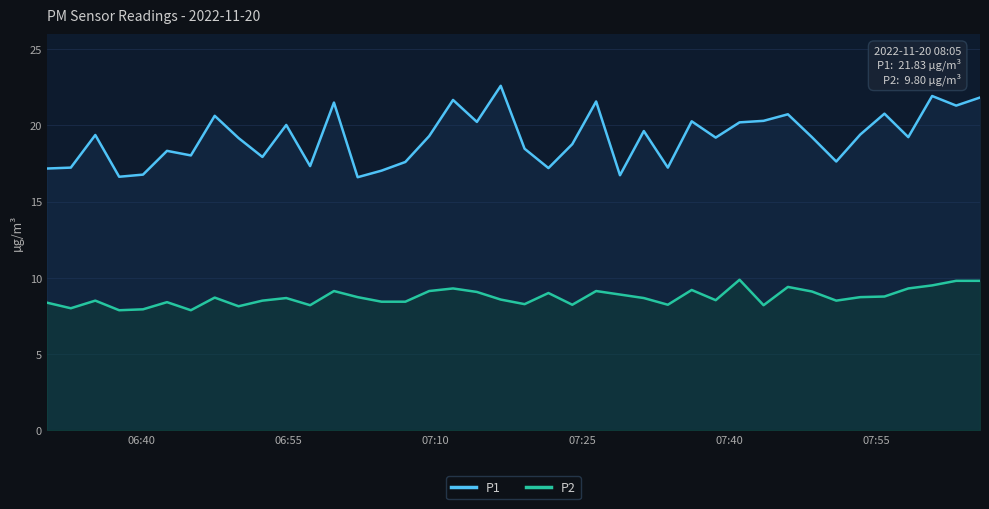

True or false: P2 and P1 cross at least once.

False